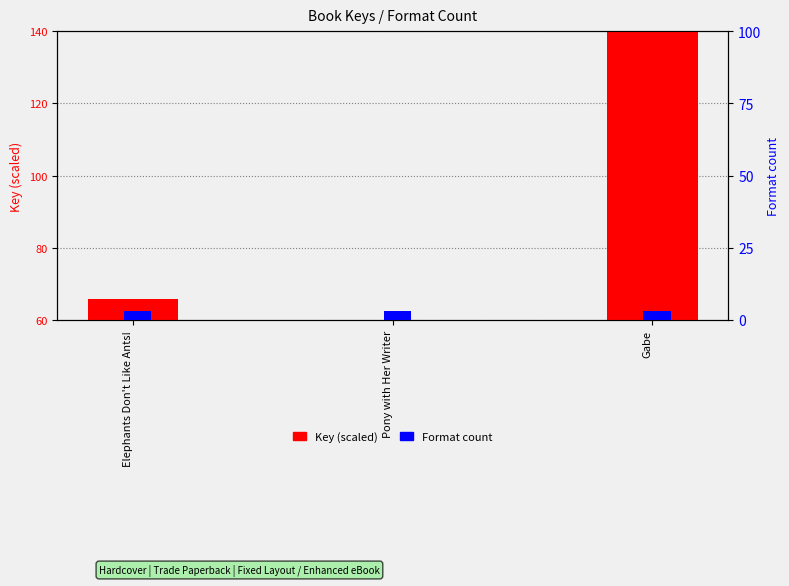

What position from the right is Gabe?

1